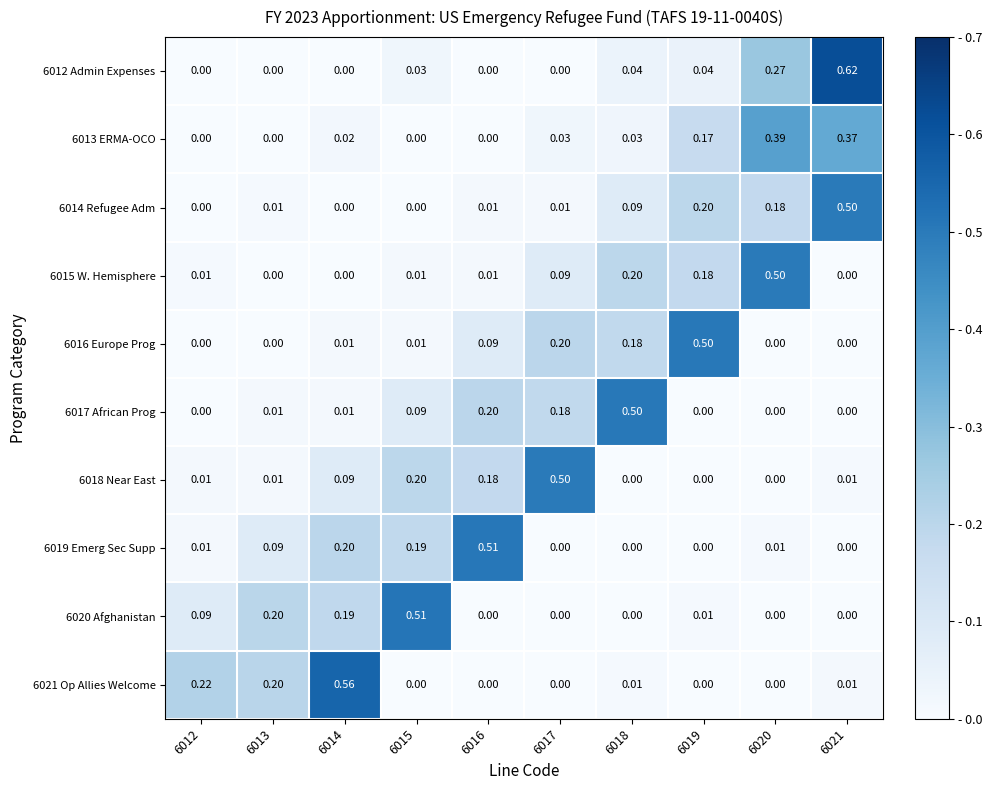

Is the value of 6020 Afghanistan at 6016 greater than the value of 6013 ERMA-OCO at 6014?

No